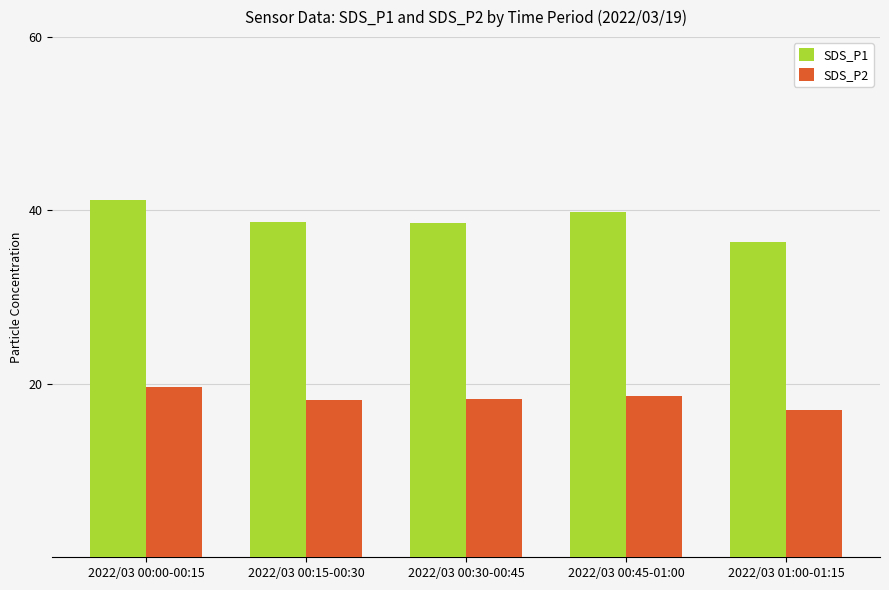

What position from the right is 2022/03 00:00-00:15?

5